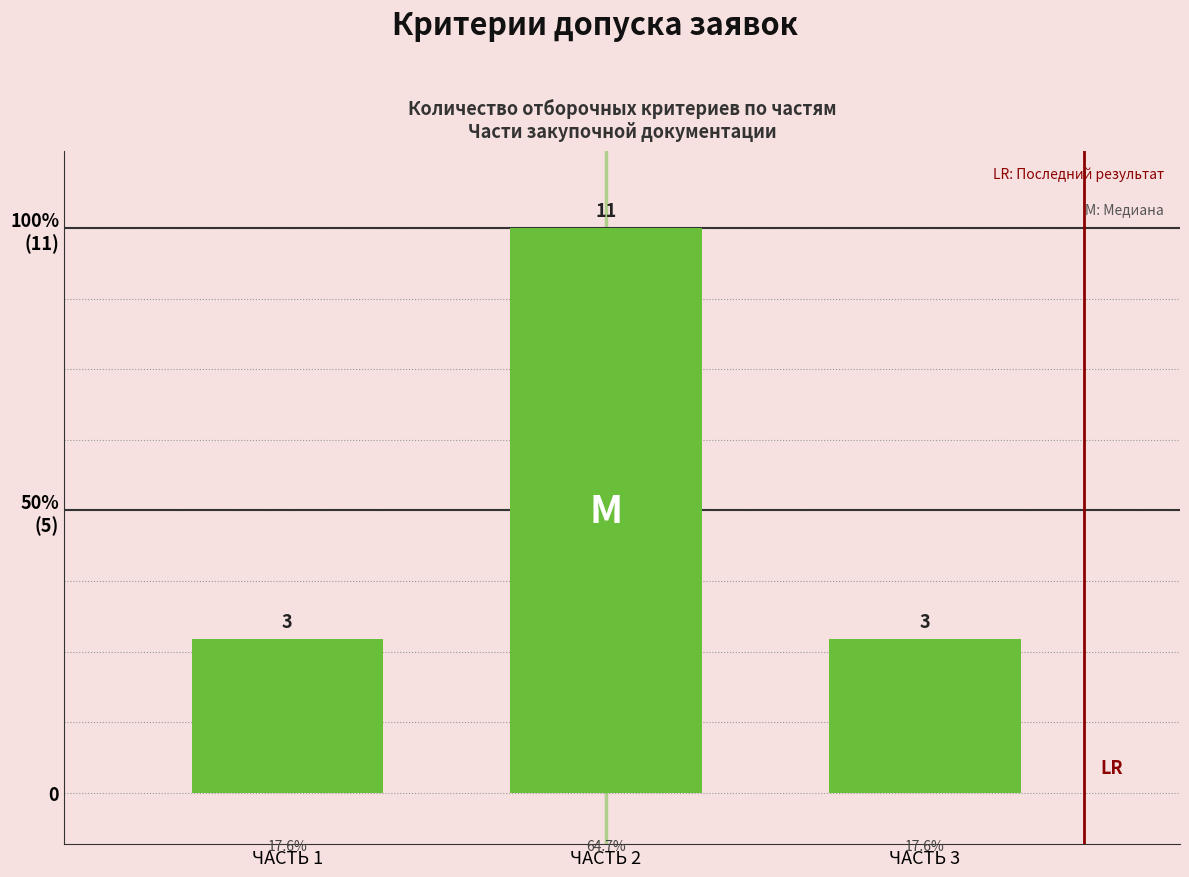

Does the chart contain any negative values?

No